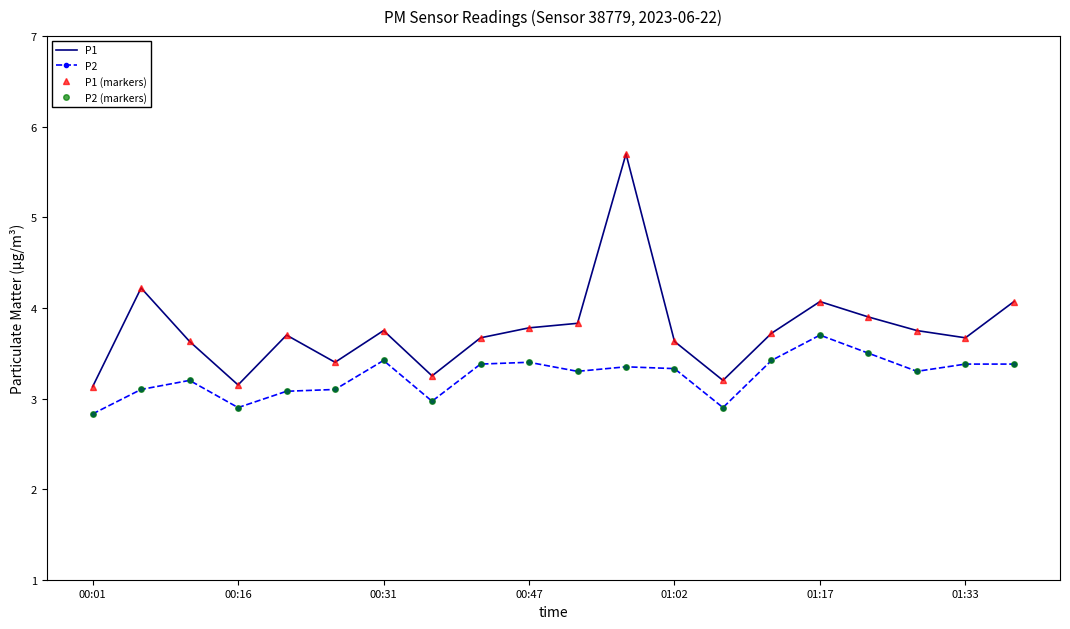

Count the number of data series in this chart.

4